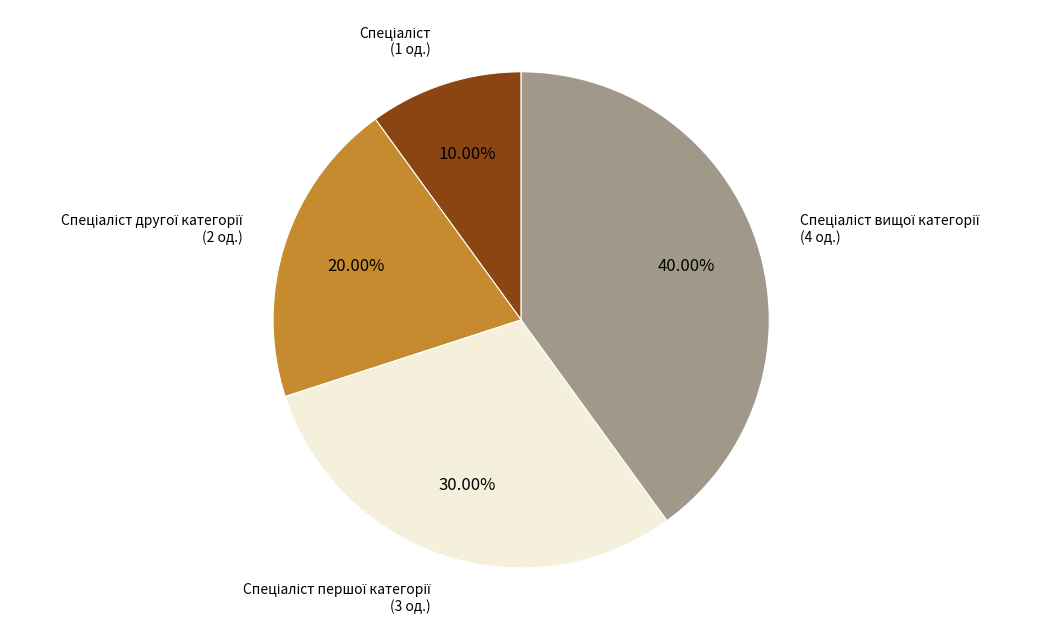

Is there a majority slice in this chart?

No